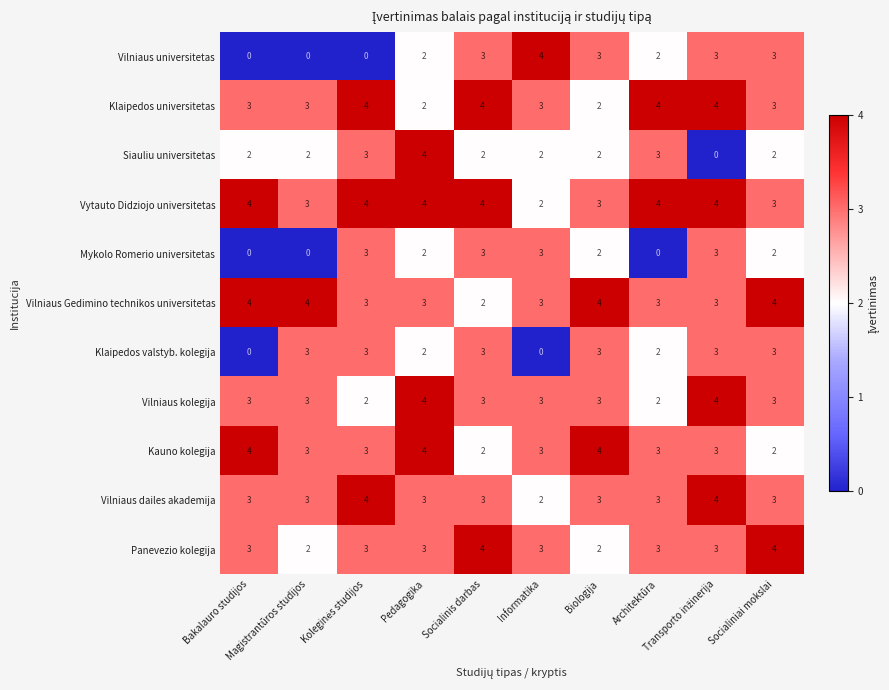

At how many categories does at least one series exceed 3?

10